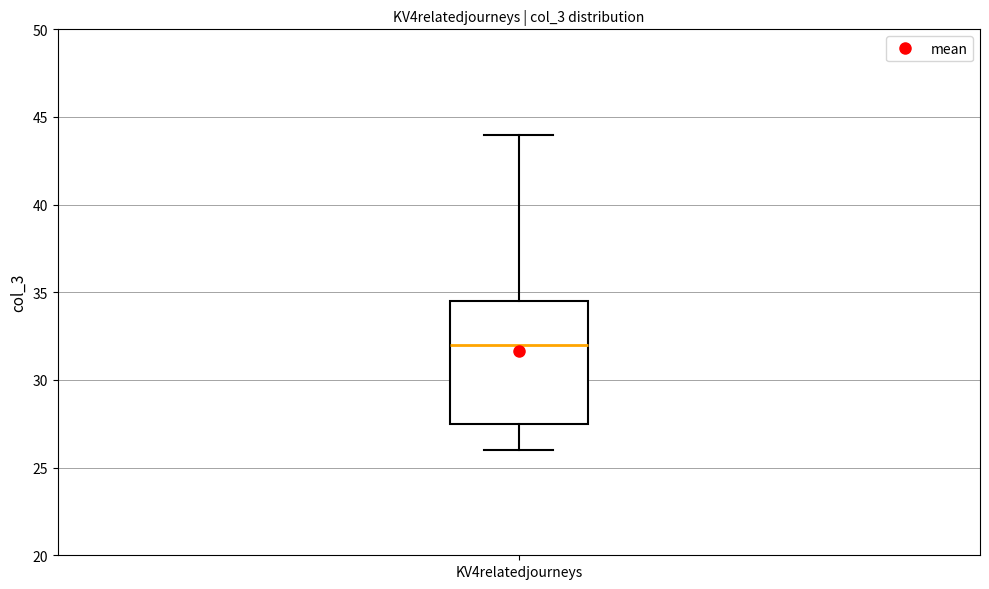

Where is the upper edge of the box for KV4relatedjourneys on the y-axis? The values are not printed on the chart, so give them approximately, as read against the axis.

34.5